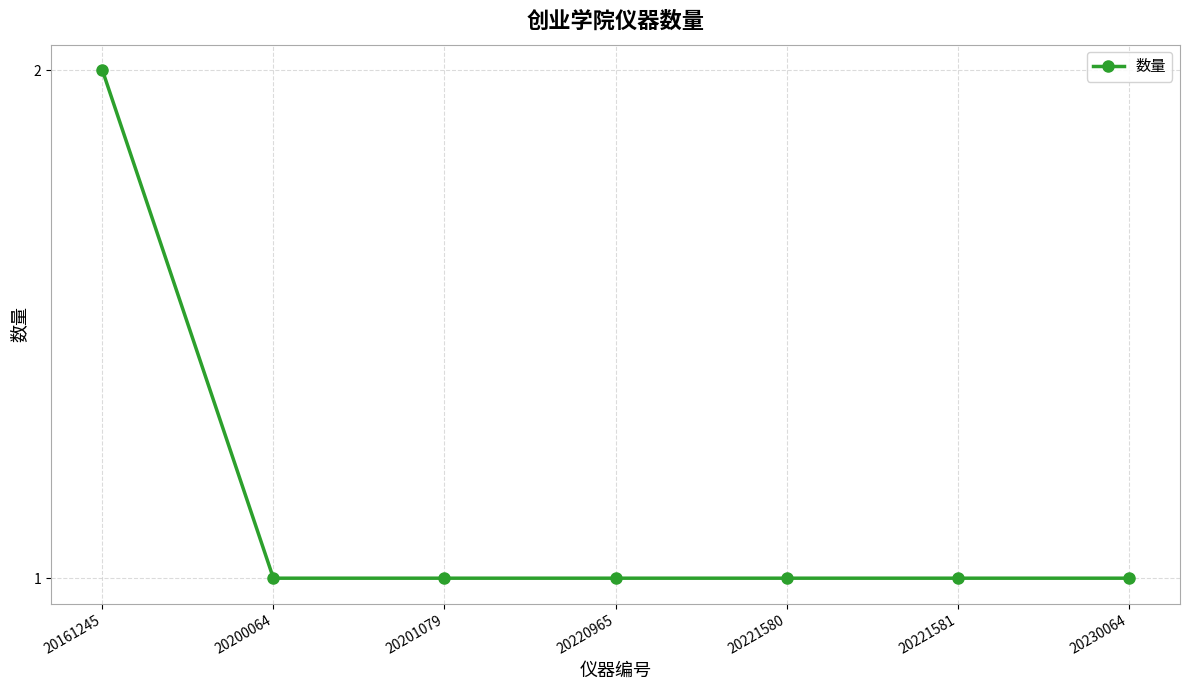

True or false: the data has more than 2 interior local peaks.

False